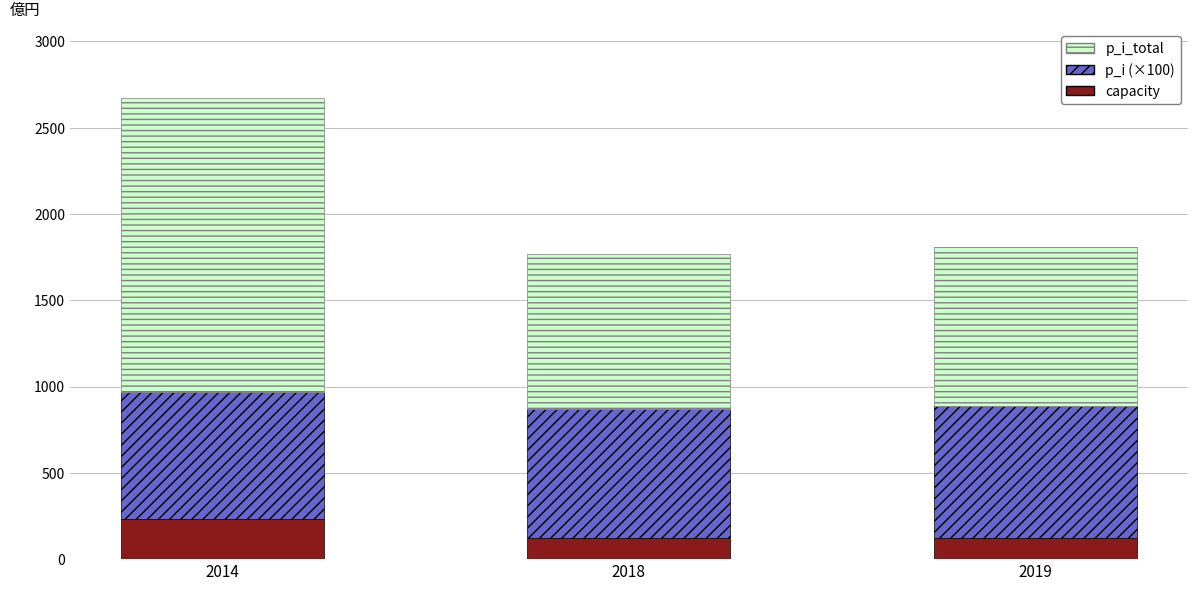

At which category is the sum across all series the highest?

2014